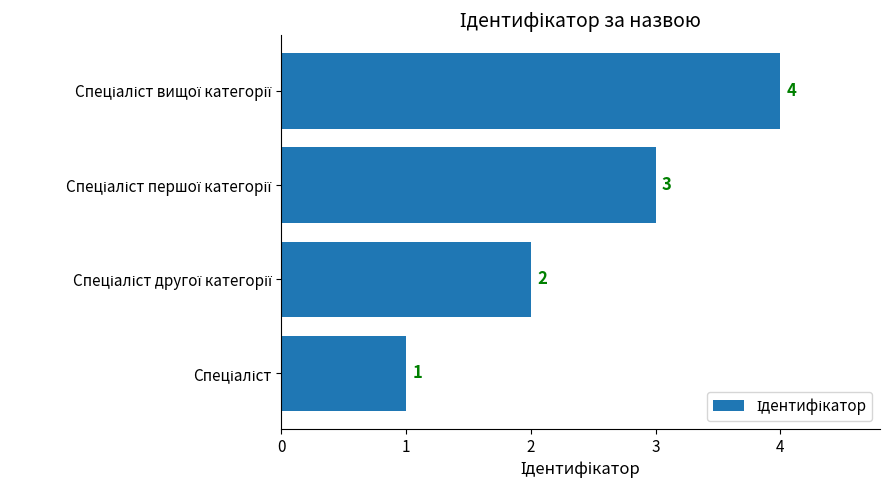

What is the greatest value displayed?

4